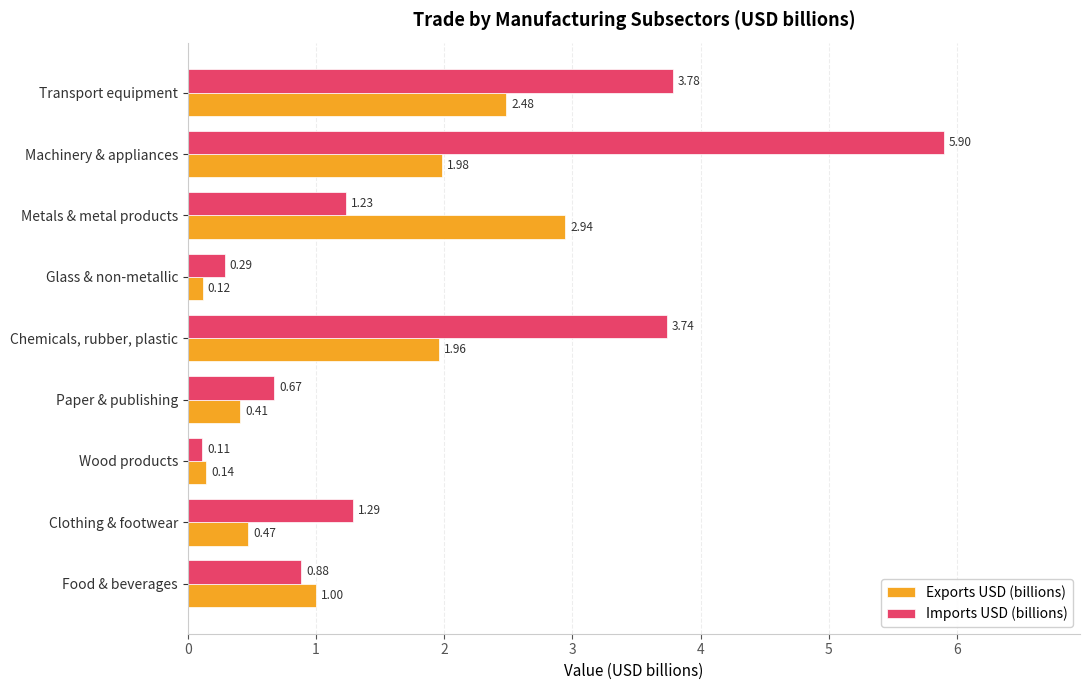

Which series changed the most between Glass & non-metallic and Machinery & appliances?

Imports USD (billions)